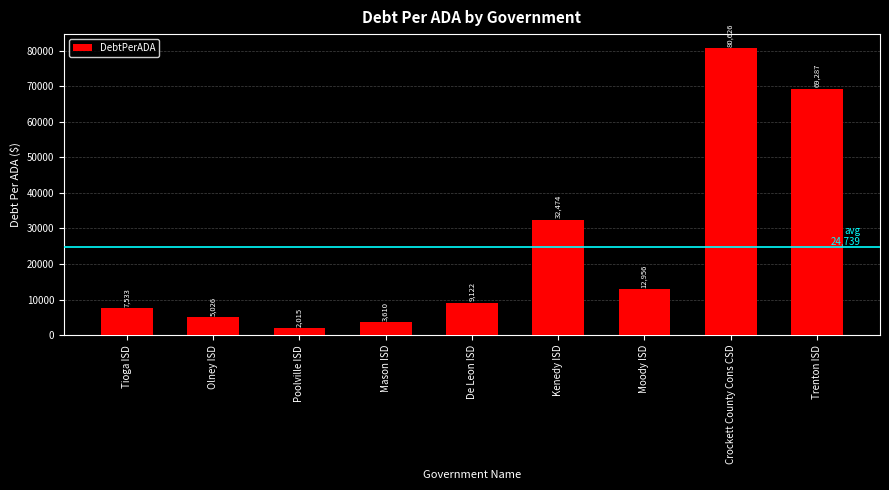

What value does the data have at Moody ISD?

12956.1